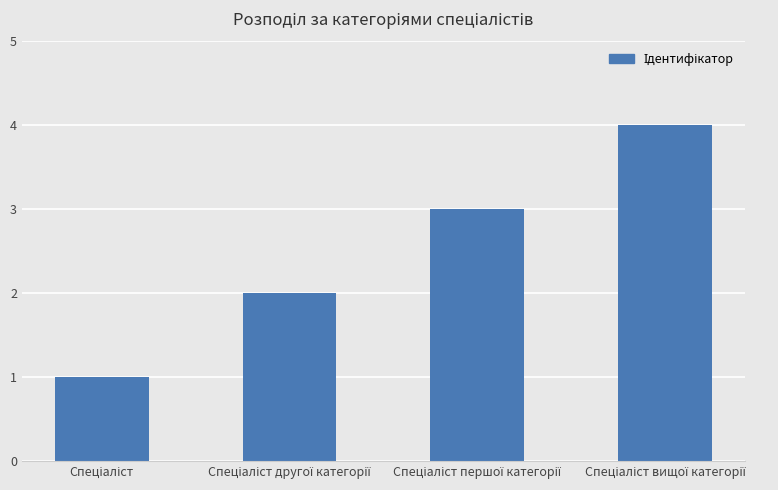

What is the sum of all values?

10